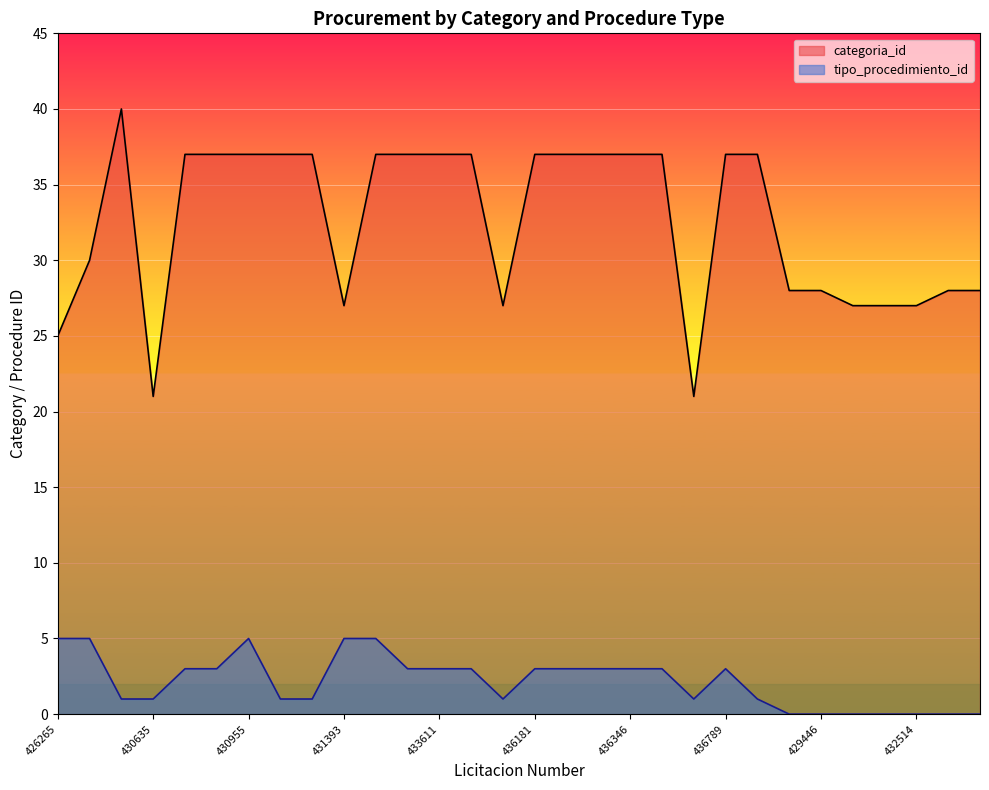

In tipo_procedimiento_id, how many points are higher than both neighbors (excluding endpoints)?

2